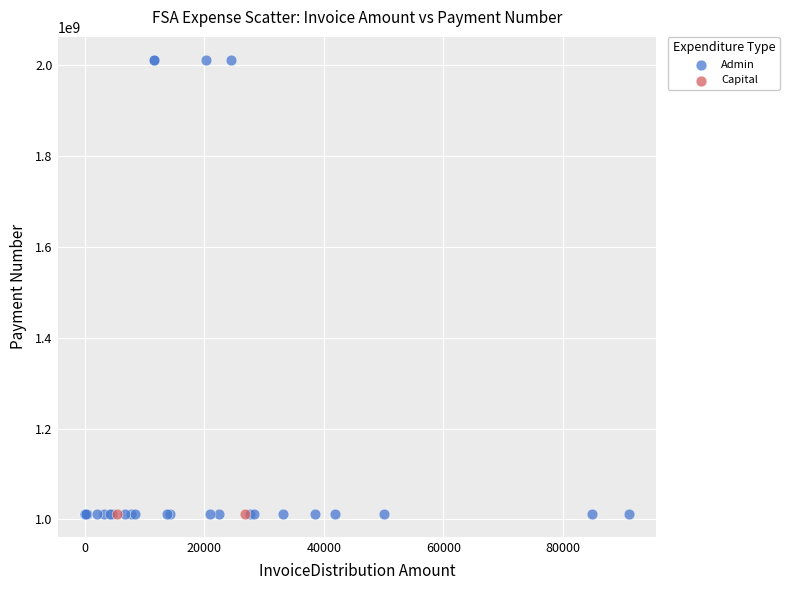

What are all the series names shown in the legend?

Admin, Capital